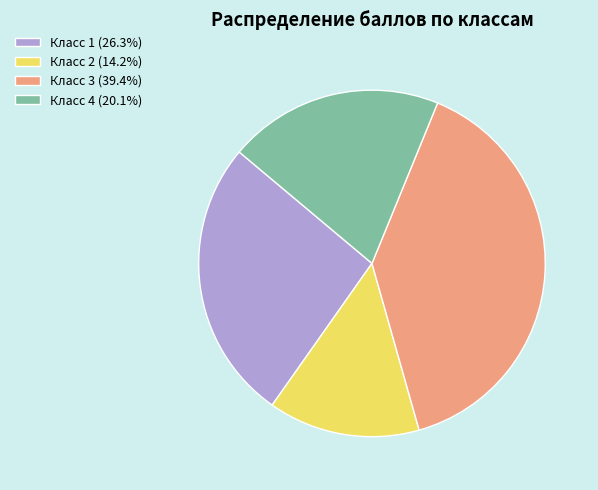

How many segments does this pie chart have?

4